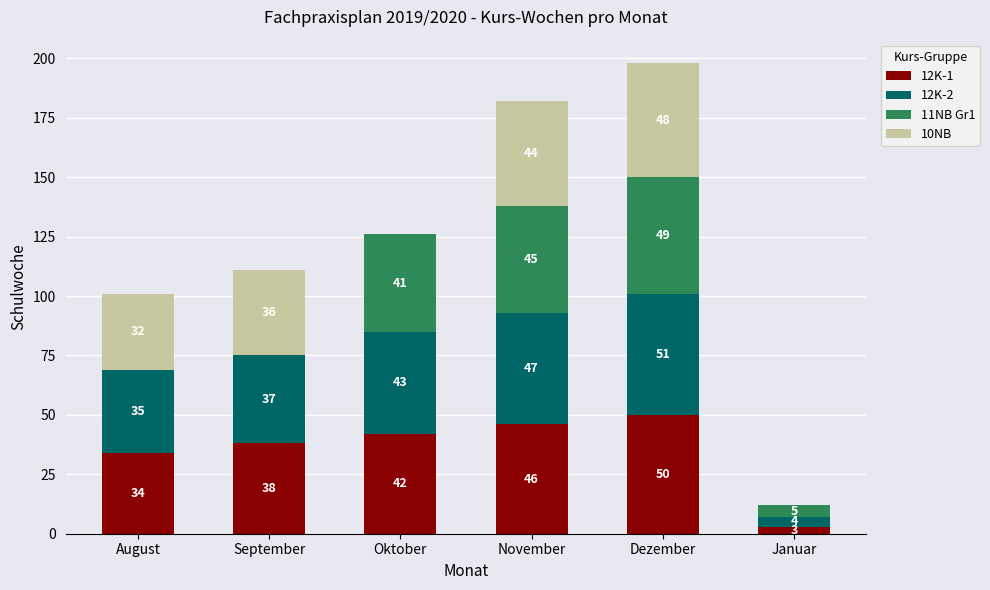

Reading left to right, transcribe the values for 12K-1.

August=34	September=38	Oktober=42	November=46	Dezember=50	Januar=3